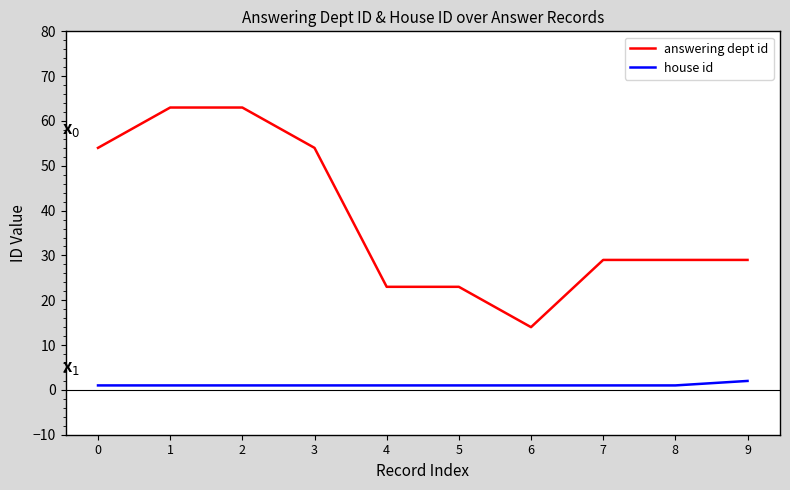

Reading left to right, what are all the values shown in this chart?

answering dept id: 54	63	63	54	23	23	14	29	29	29
house id: 1	1	1	1	1	1	1	1	1	2